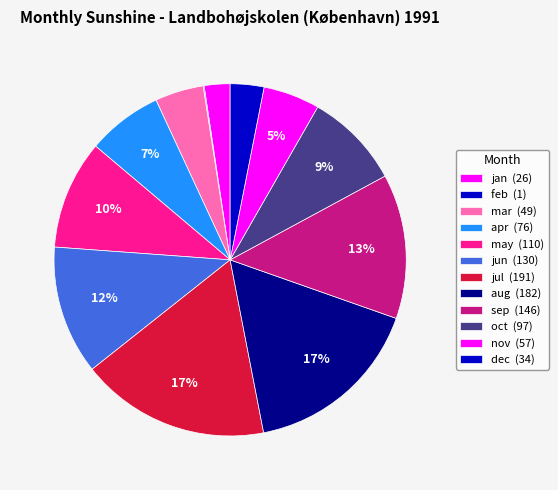

What is the largest slice in the pie chart?

jul